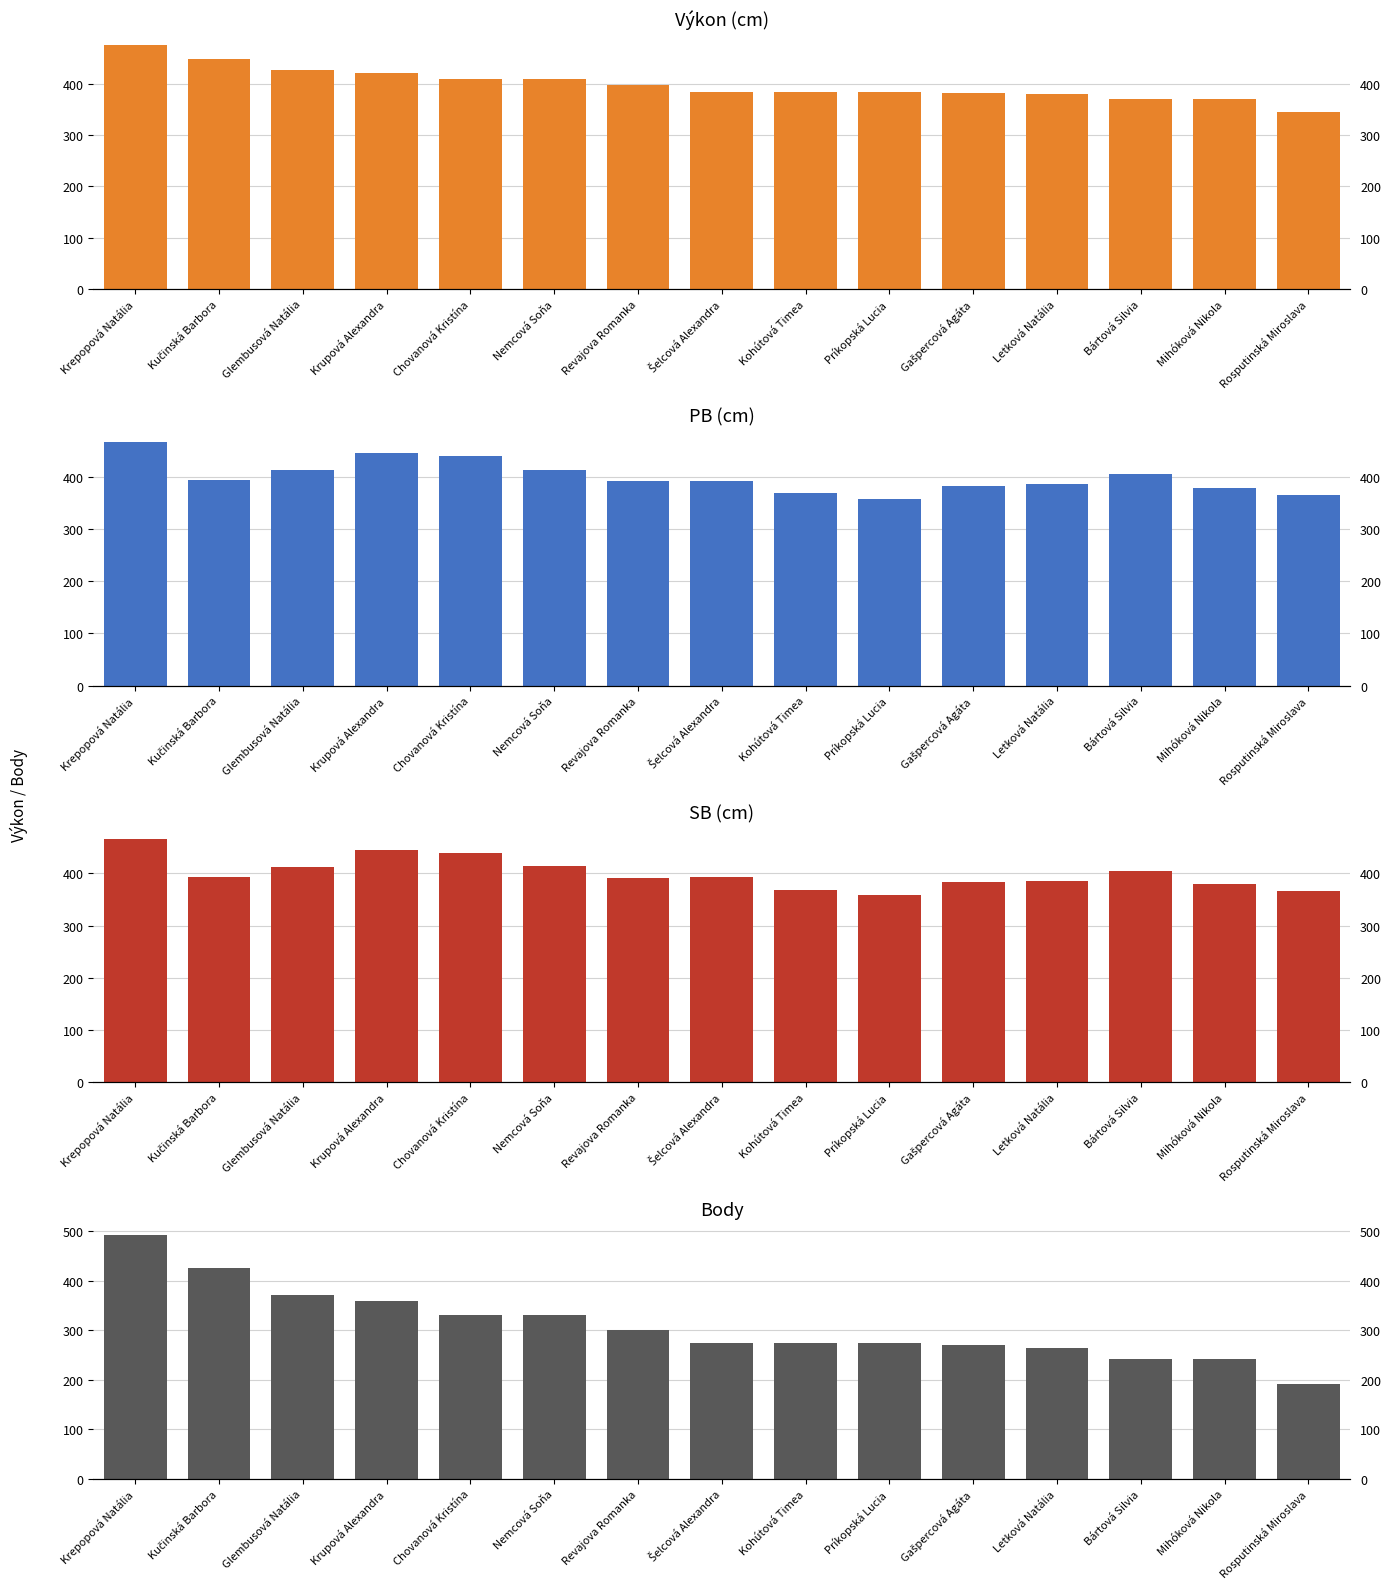

What is the label of the 15th bar from the right?

Krepopová Natália